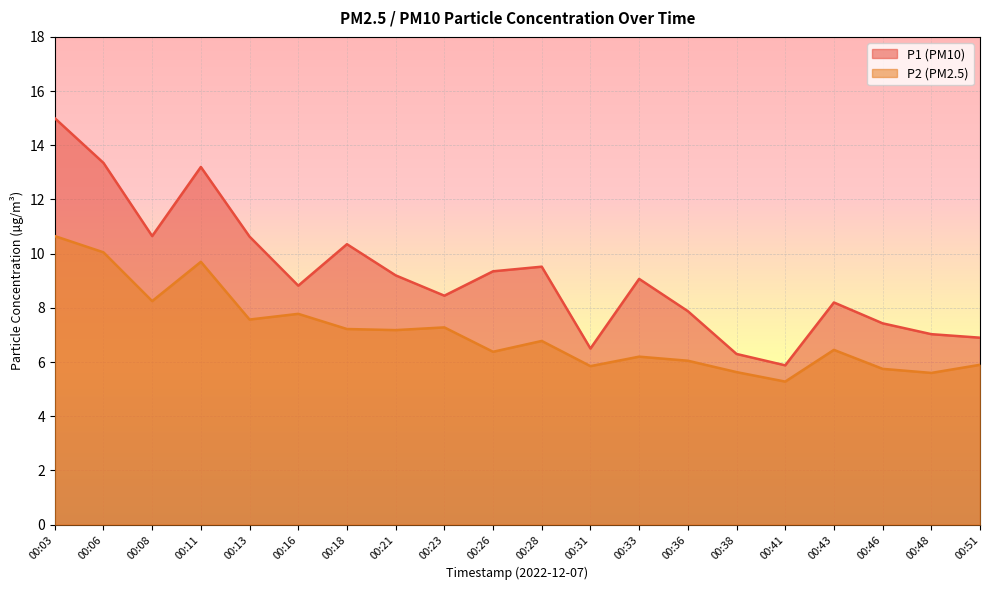

Where is the first local minimum for P1?

00:08